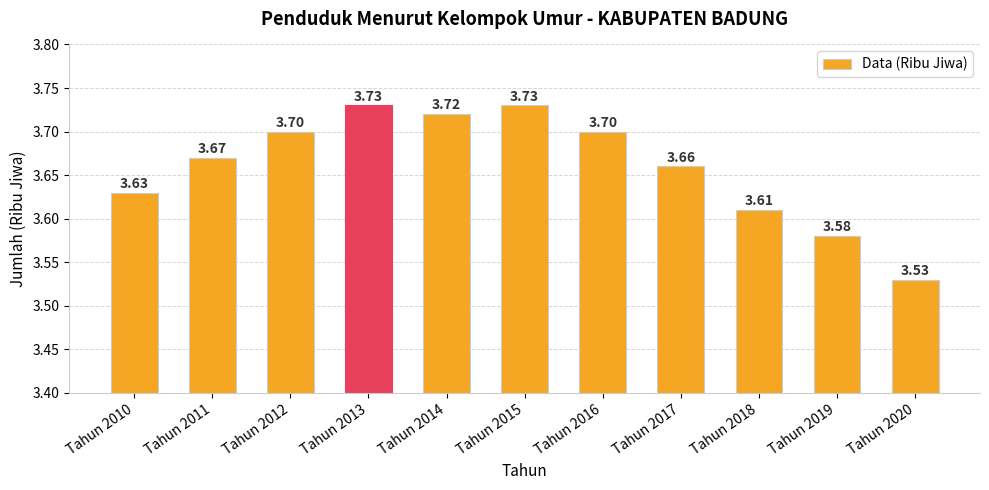

What is the ratio of the value at Tahun 2012 to the value at Tahun 2011?

1.0